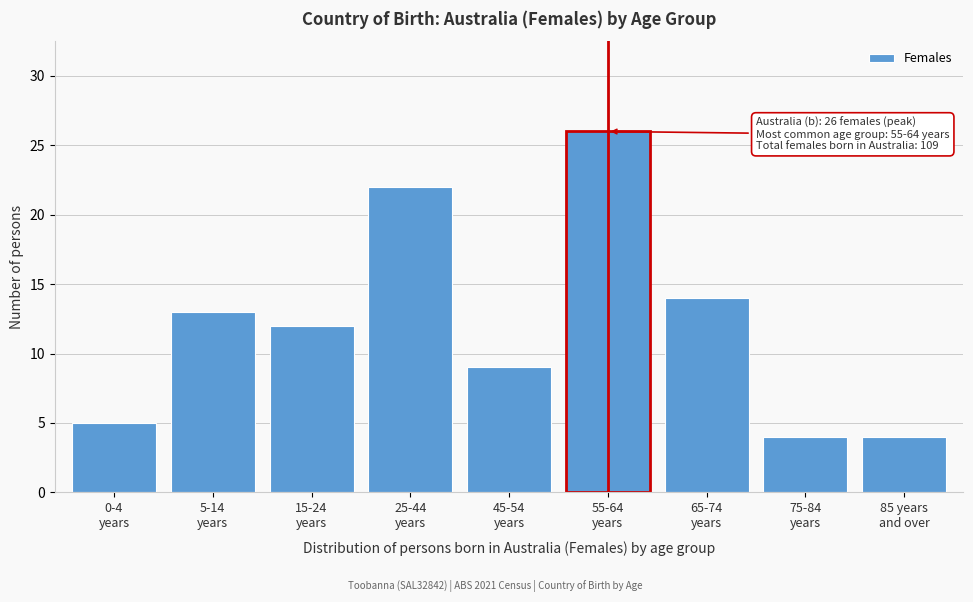

Reading right to left, transcribe all the data shown in this chart.

4	4	14	26	9	22	12	13	5